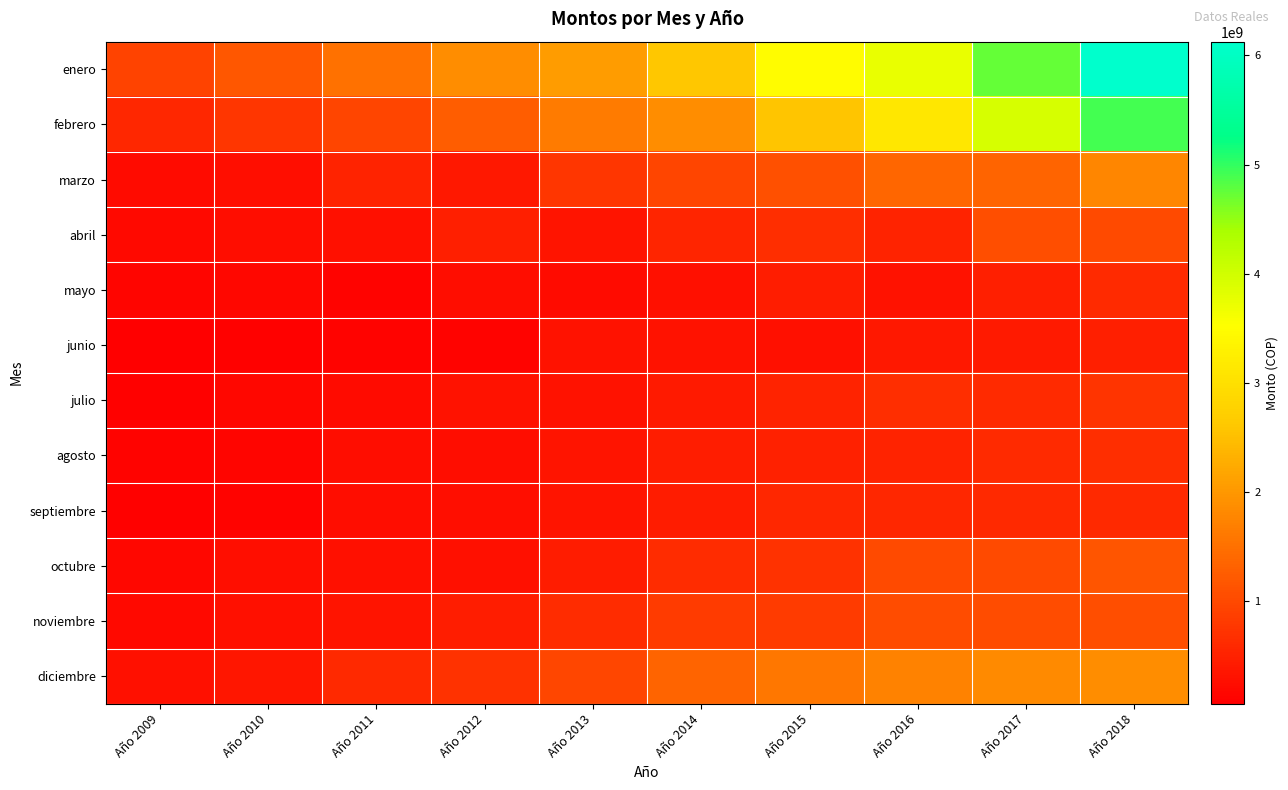

Which has a higher value, Año 2009 or Año 2016?

Año 2016